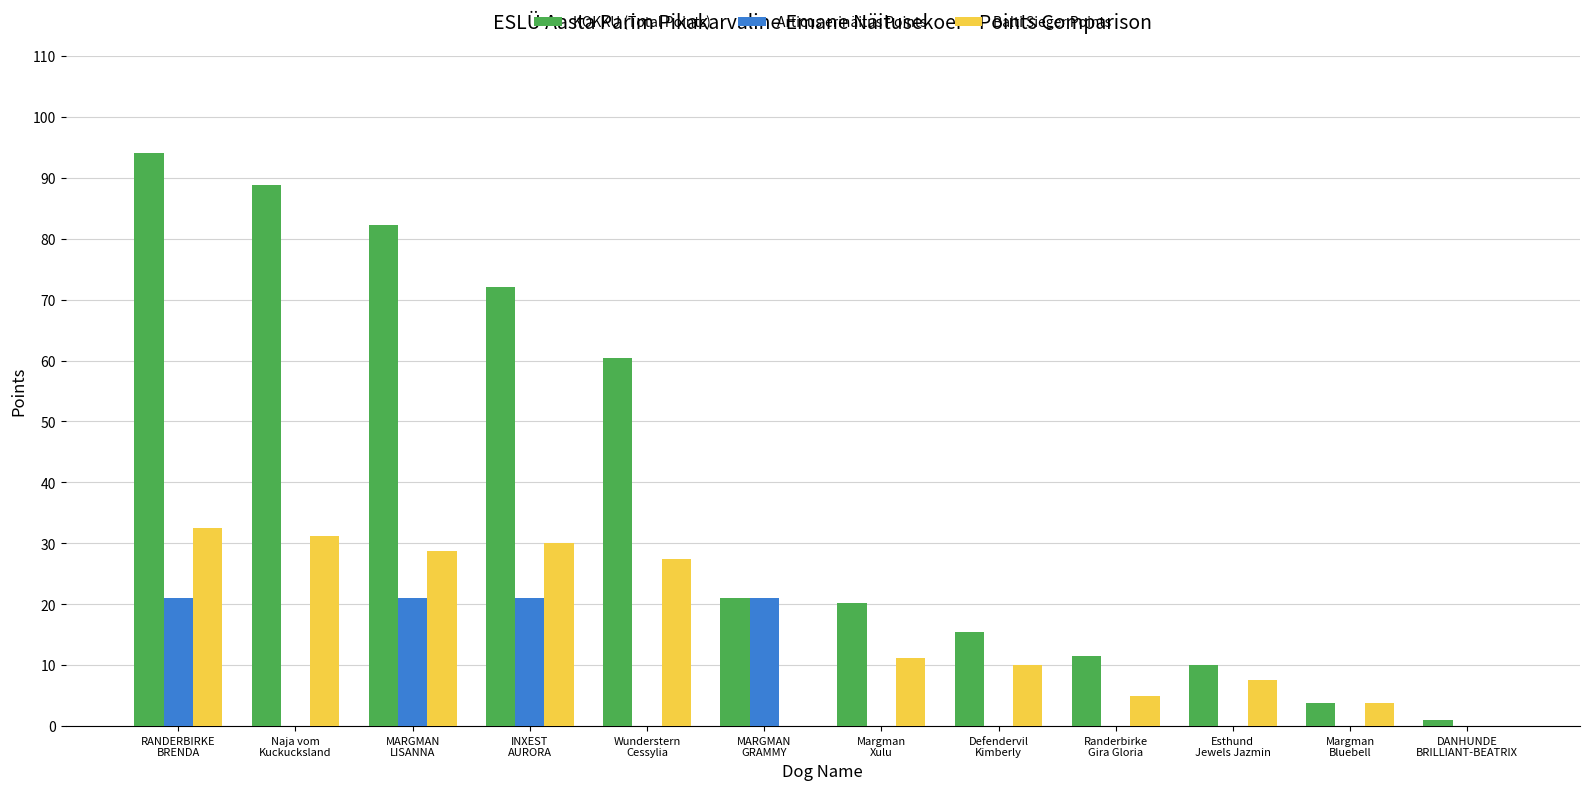

What is the maximum value shown in the chart?

94.0